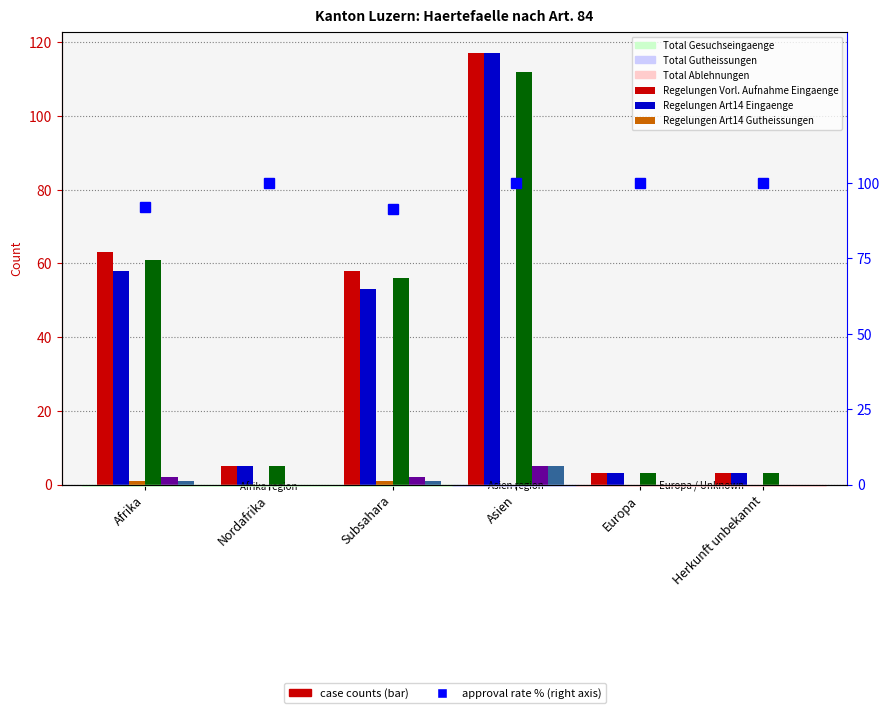

Which series has the largest total across all categories?

Total Gesuchseingaenge